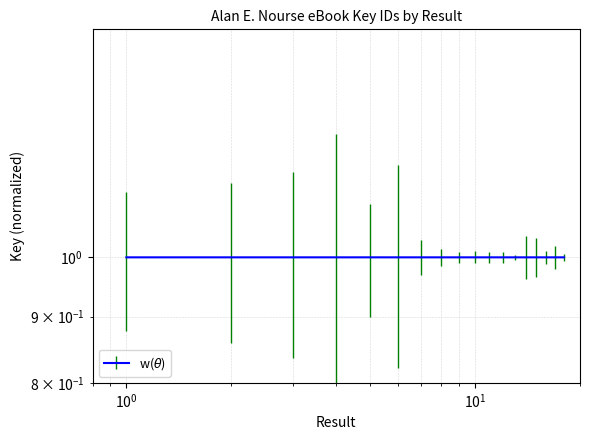

At which label does the data first exceed 1?

1